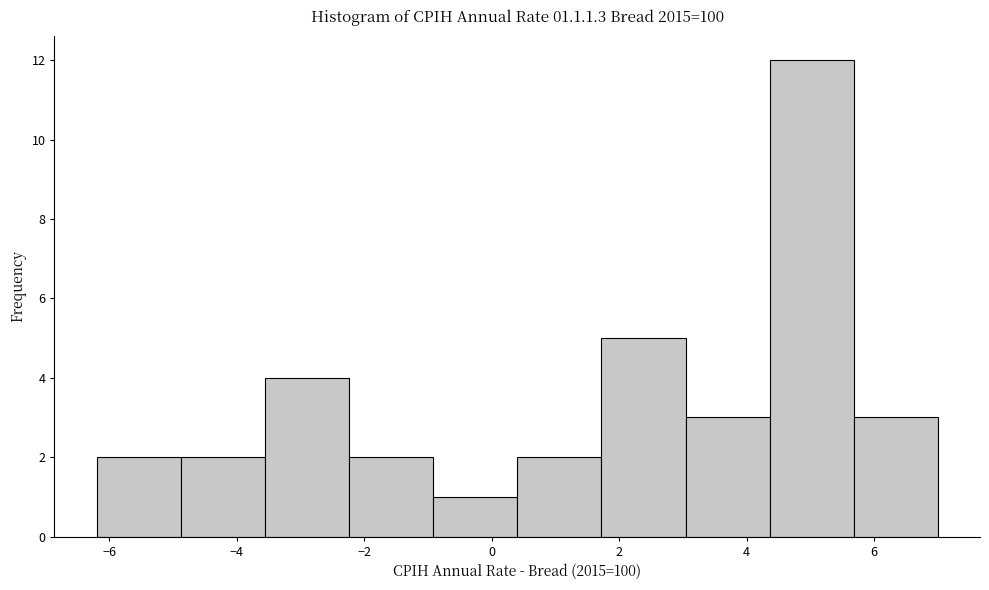

Reading left to right, transcribe this chart: for each bar, give the range it covers on the x-axis and its height. Neither the bar edges nor the heights are printed on the chart, so give them approximately, as read against the axes.

-6.20 to -4.88: 2
-4.88 to -3.56: 2
-3.56 to -2.24: 4
-2.24 to -0.92: 2
-0.92 to 0.40: 1
0.40 to 1.72: 2
1.72 to 3.04: 5
3.04 to 4.36: 3
4.36 to 5.68: 12
5.68 to 7.00: 3